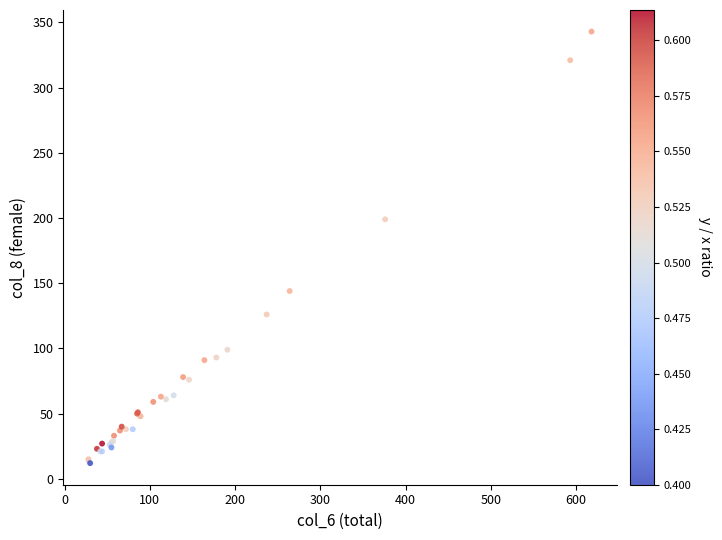

What Y value in the scatter plot is closest to 177?

199